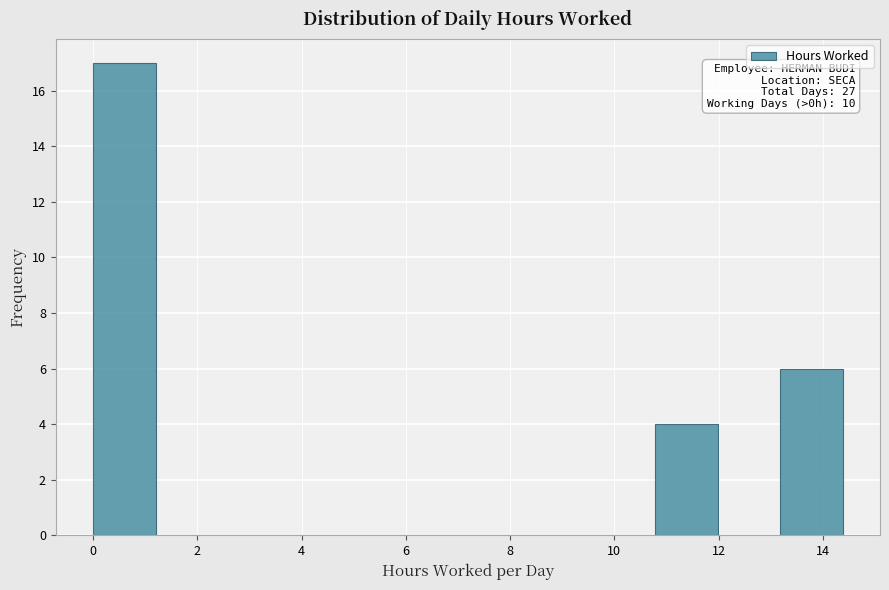

Over which range of the x-axis is the bar tallest?

0.0 to 1.2